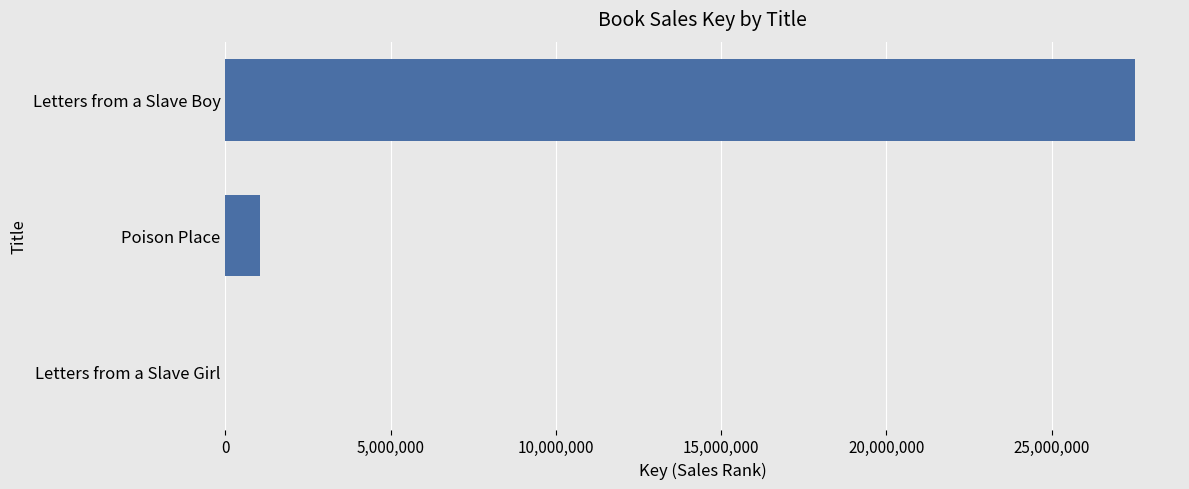

Between Letters from a Slave Boy and Poison Place, which is larger?

Letters from a Slave Boy